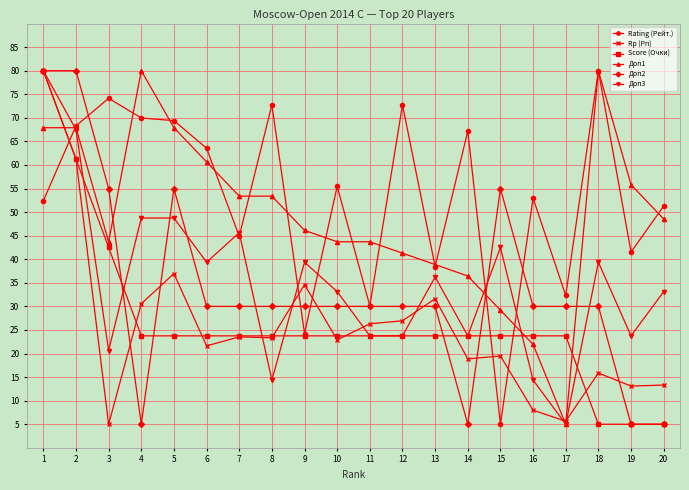

What is the total value across all series at 13?

199.0